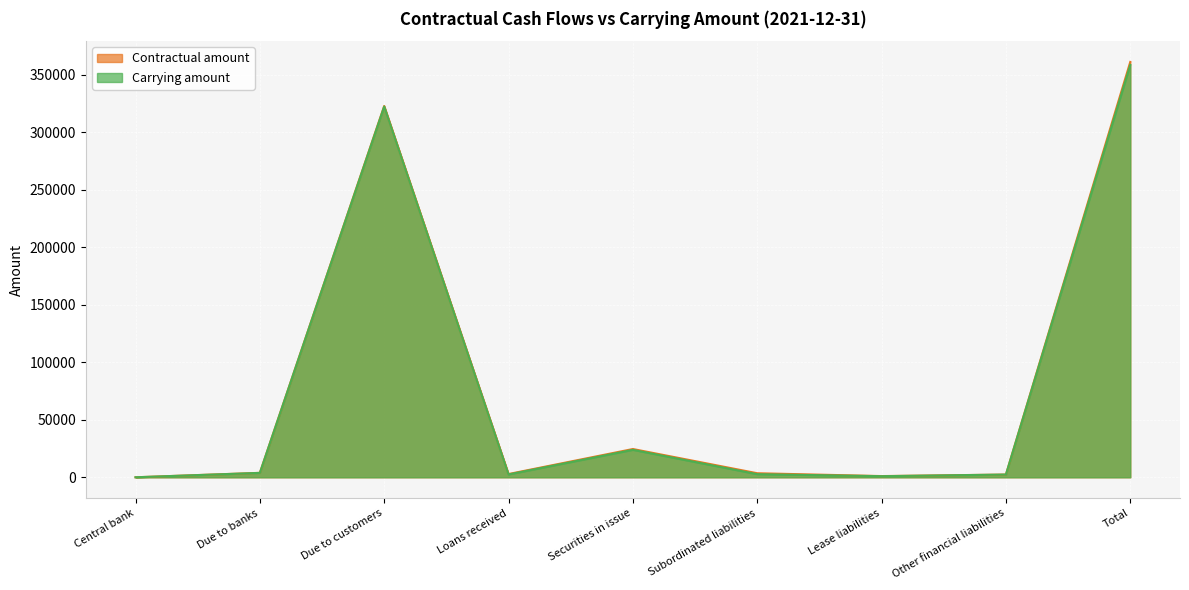

What is the label of the 6th point from the left?

Subordinated liabilities